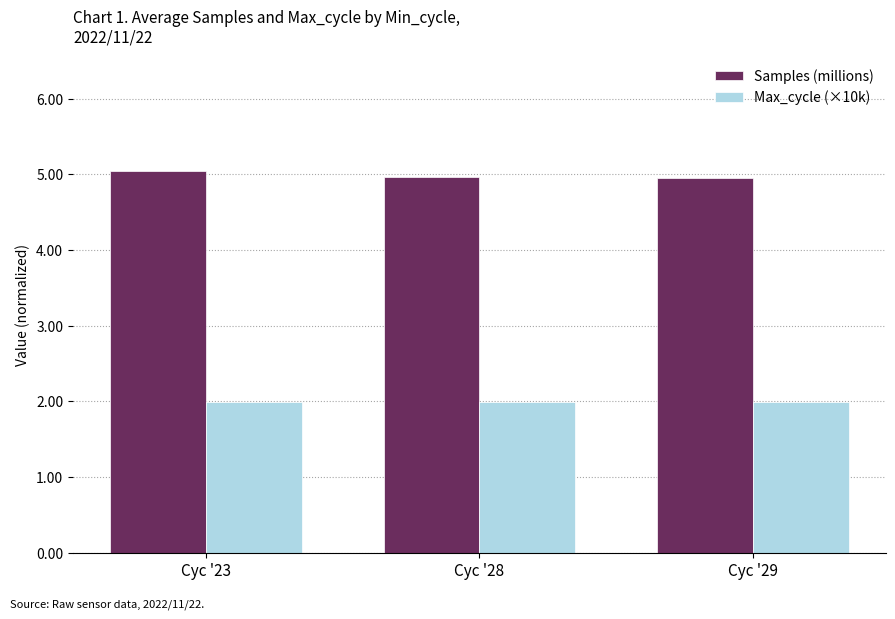

What is the spread (max minus min) of values at Cyc '28?

3.0